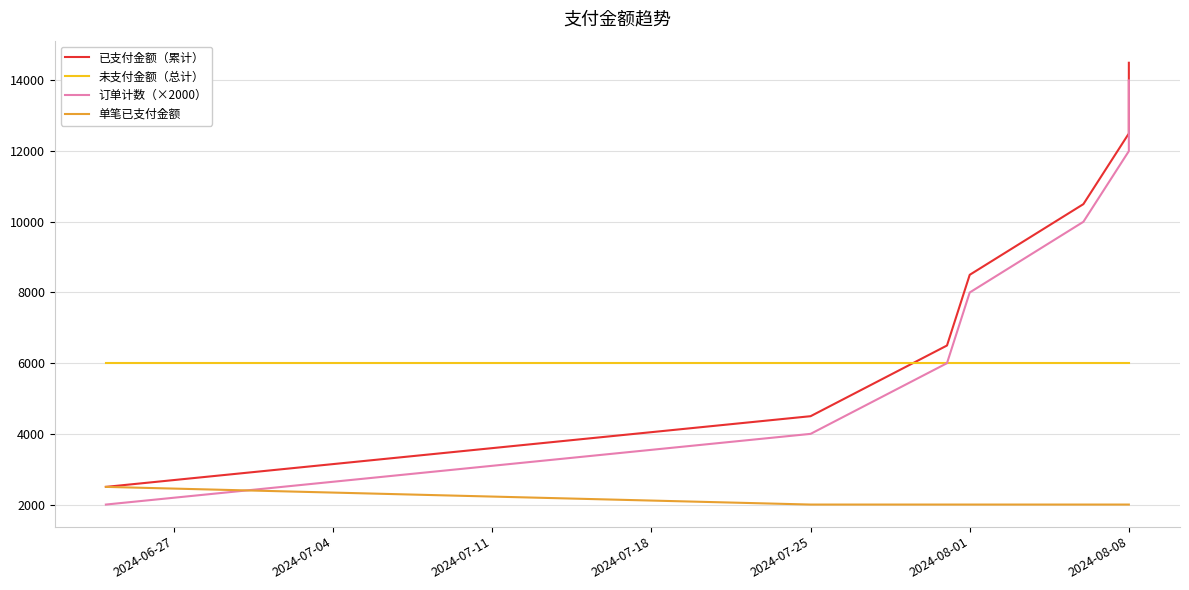

List the series in order of their peak value, lowest first.

单笔已支付金额, 未支付金额（总计）, 订单计数（×2000）, 已支付金额（累计）